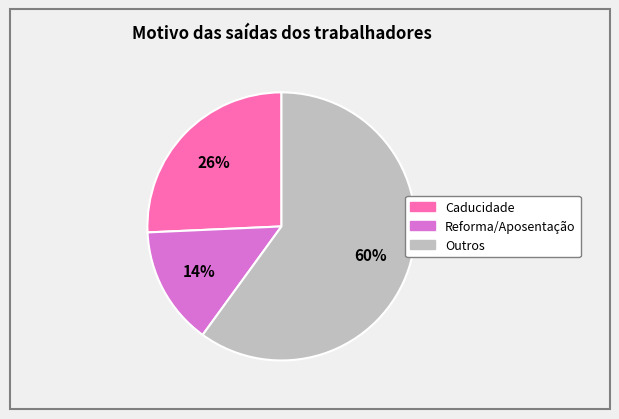

What is the smallest slice in the pie chart?

Reforma/Aposentação